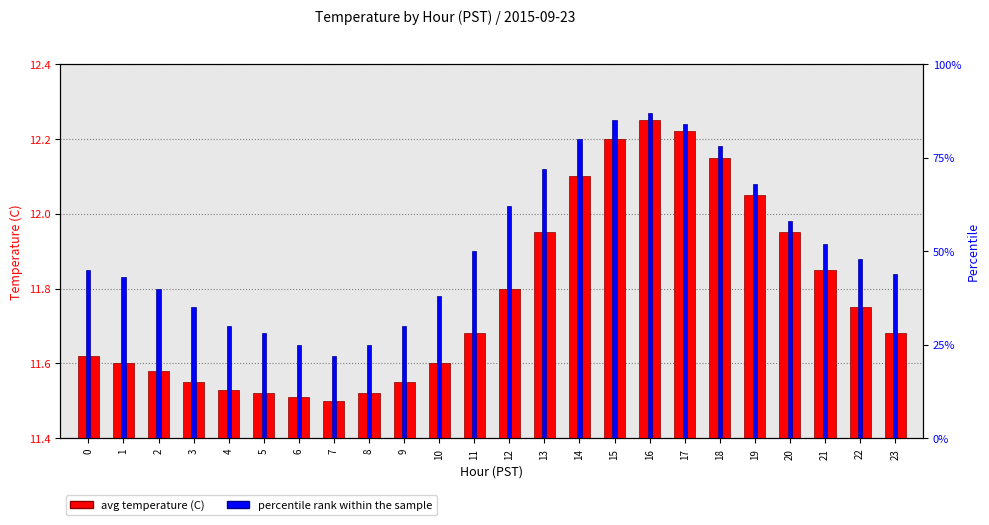

At which label does avg temperature (C) reach its minimum?

7